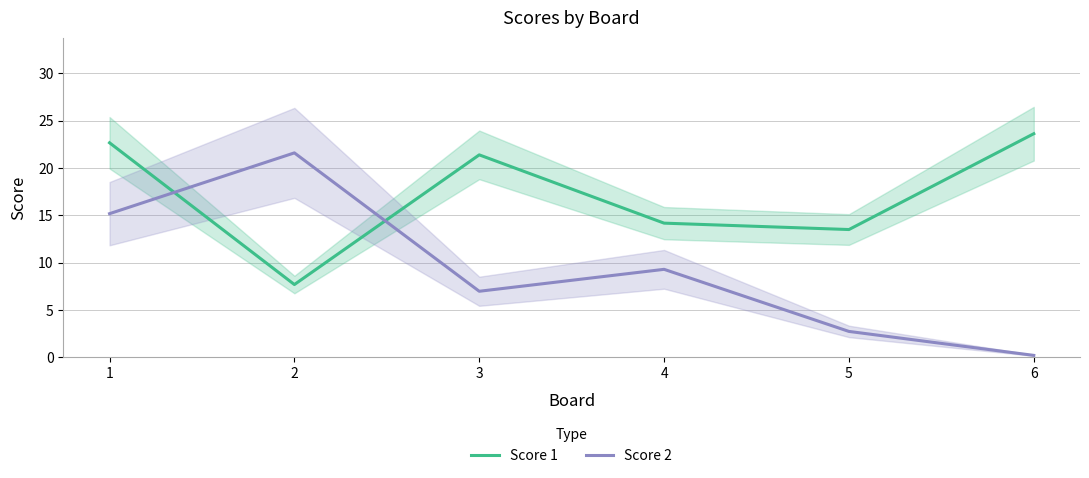

Which series ends up on top after the final intersection of Score 2 and Score 1?

Score 1